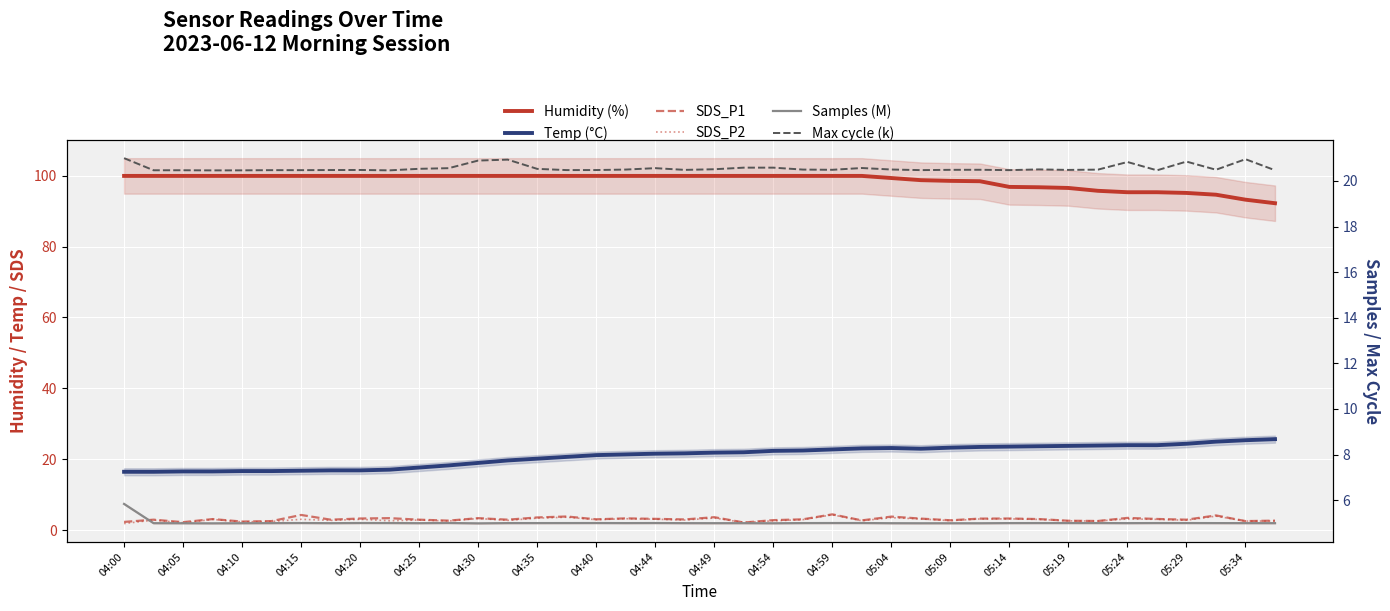

Count the number of categories in the chart.

40